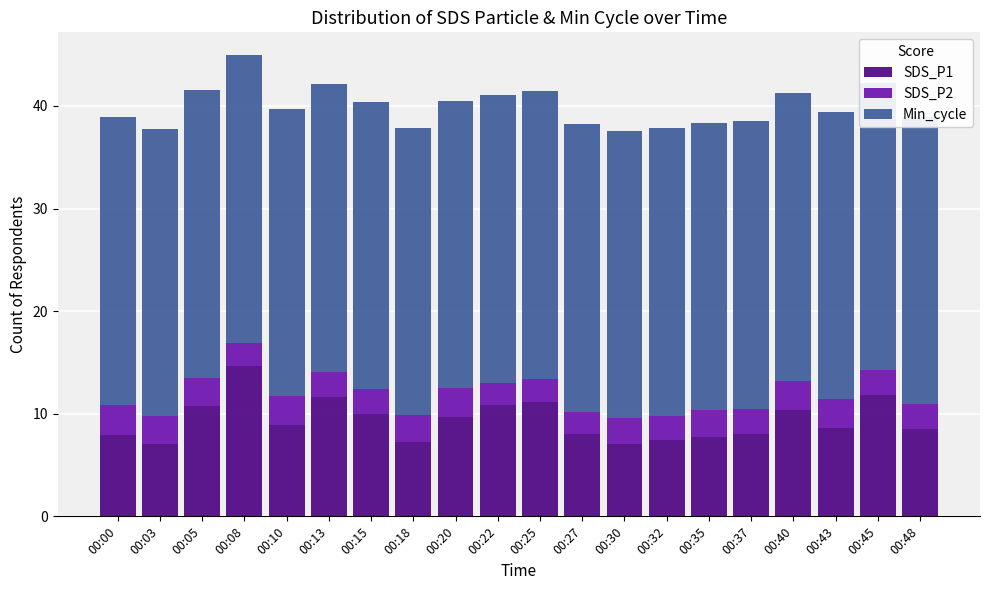

What is the value of the Min_cycle bar at the 15th from the left?

28.0